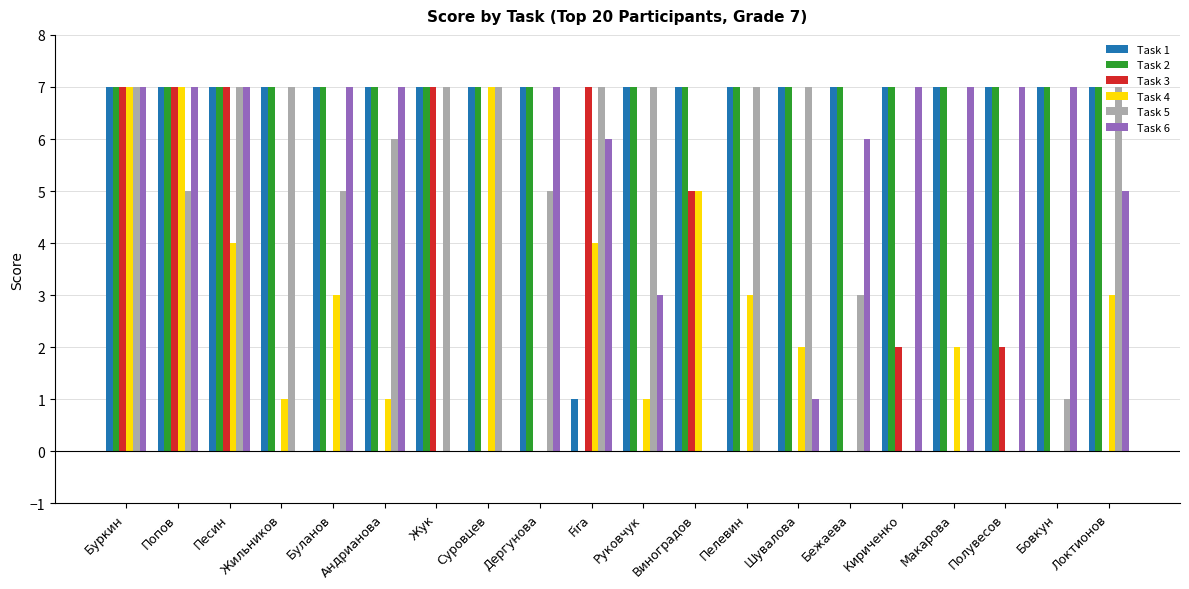

The value of Task 5 at Макарова is 0. True or false?

True